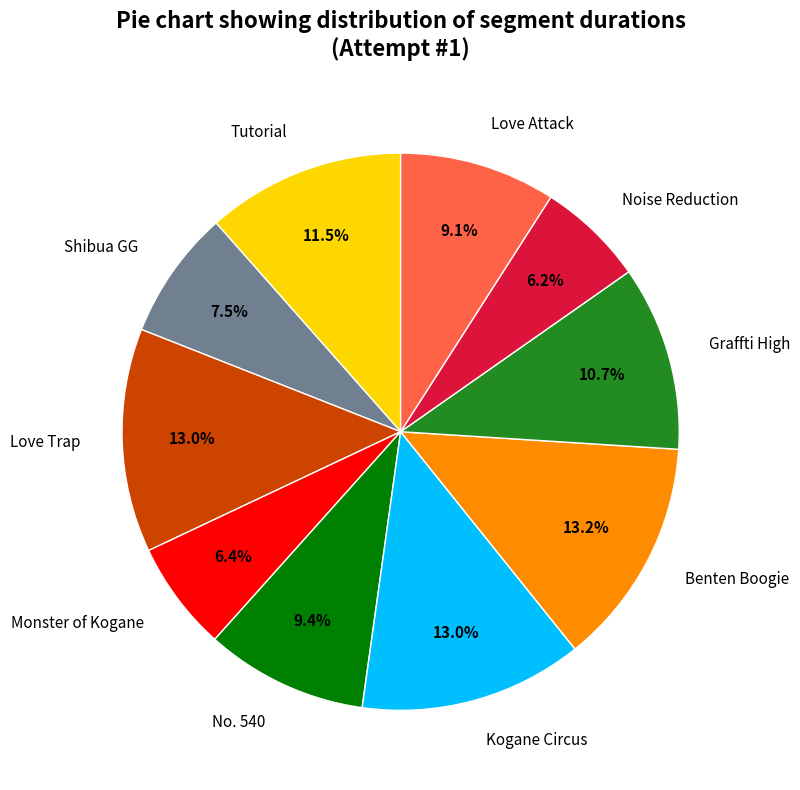

Does Kogane Circus represent more than half of the total?

No